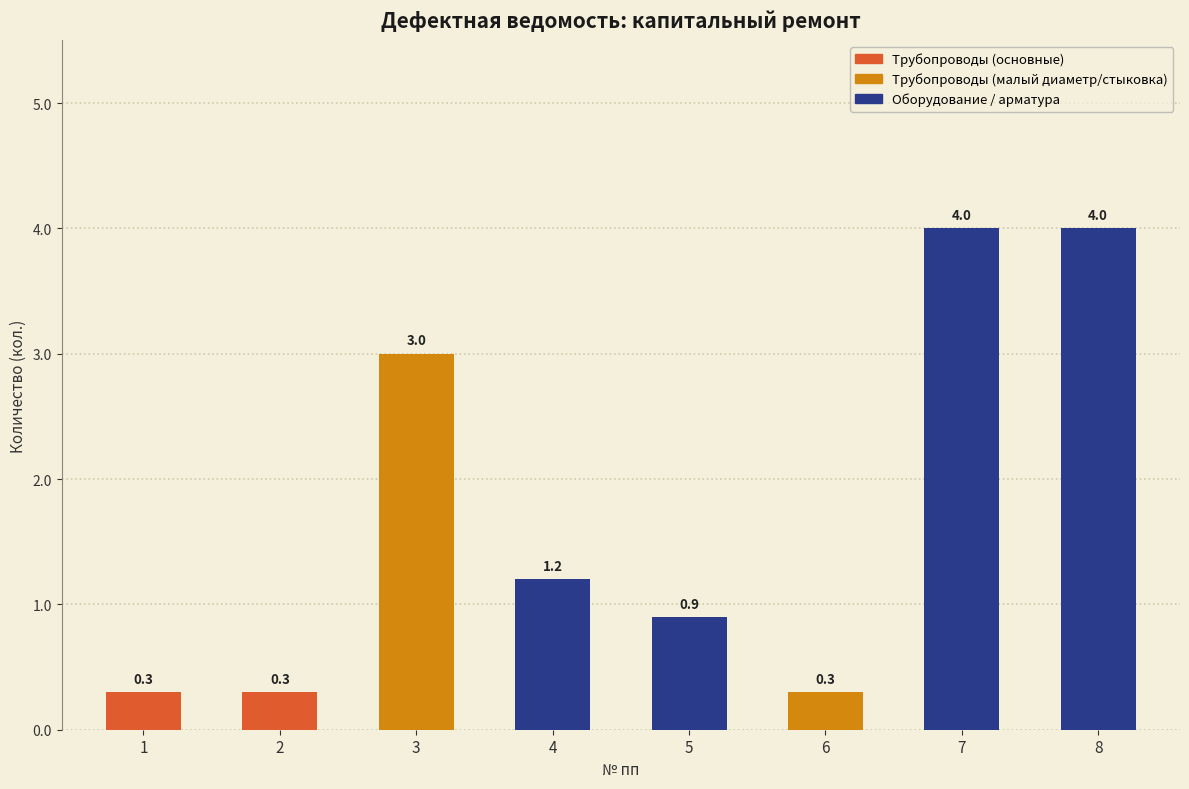

Is it true that the value at 3 is 3.0?

True